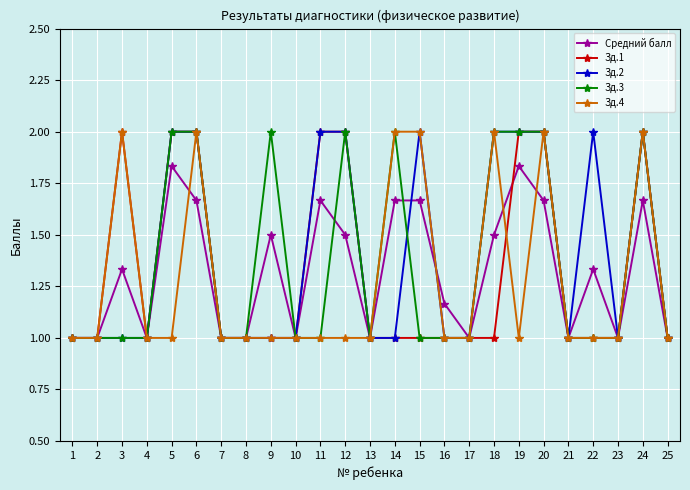

What is the average value of the Зд.2 series?

1.4